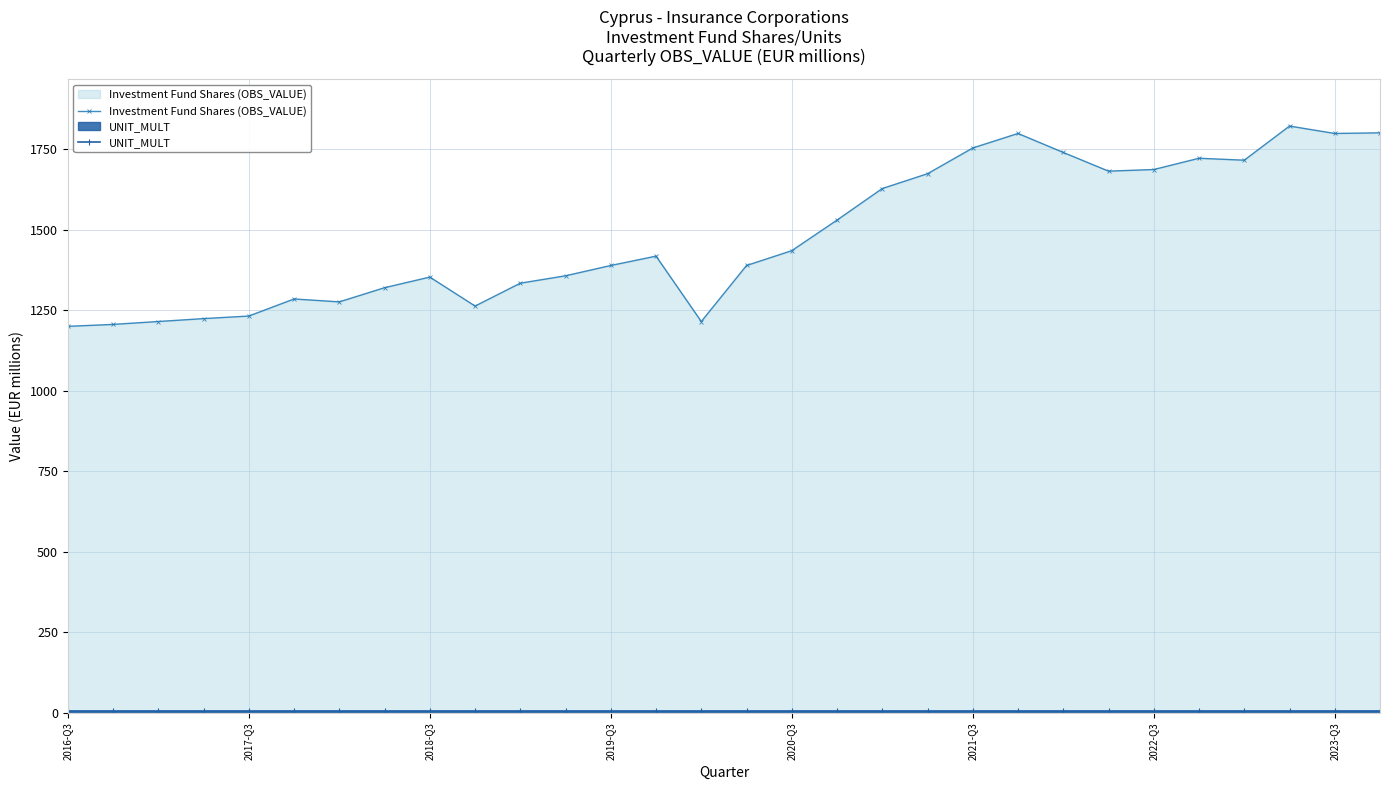

In Investment Fund Shares (OBS_VALUE), how many points are lower than both neighbors (excluding endpoints)?

6